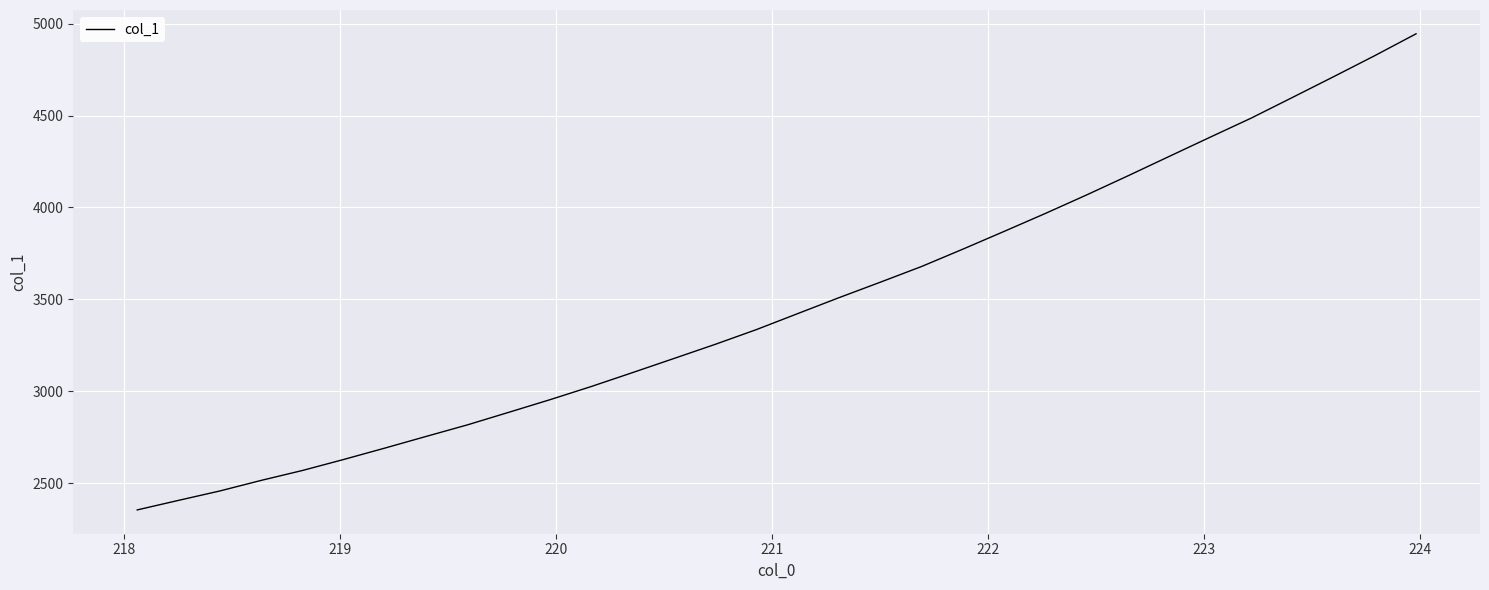

What is the difference between the maximum and minimum values?

2589.7